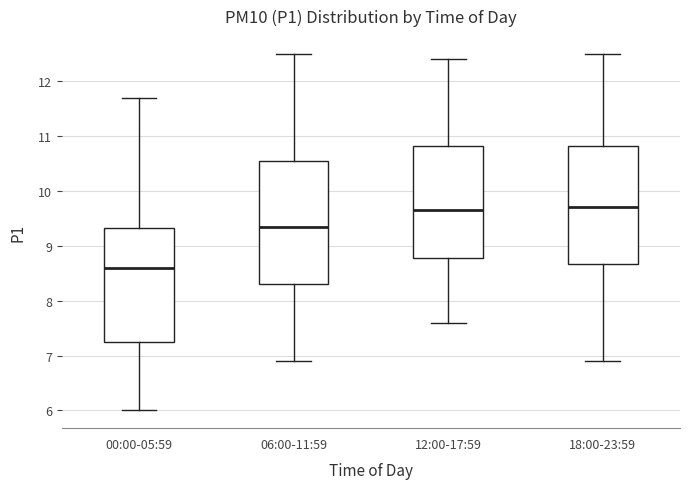

Reading left to right, transcribe this box plot: for each box, give where its median line is, the range the box spans, and where its two whiskers end, as read against the y-axis. The values are not printed on the chart, so give them approximately, as read against the axis.

00:00-05:59: median 8.6, box 7.3 to 9.3, whiskers 6.0 to 11.7
06:00-11:59: median 9.4, box 8.3 to 10.6, whiskers 6.9 to 12.5
12:00-17:59: median 9.7, box 8.8 to 10.8, whiskers 7.6 to 12.4
18:00-23:59: median 9.7, box 8.7 to 10.8, whiskers 6.9 to 12.5